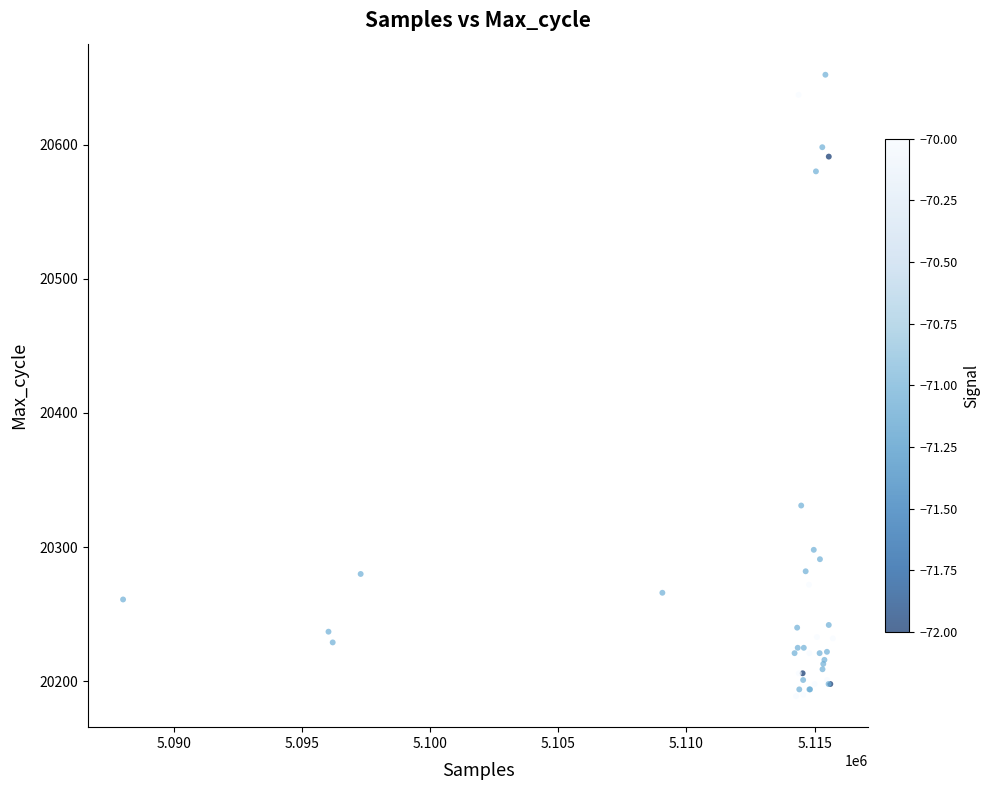

What Y value in the scatter plot is closest to 20420?

20331